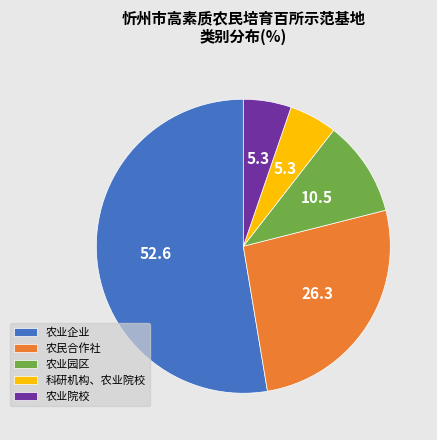

Count the number of slices in the pie.

5